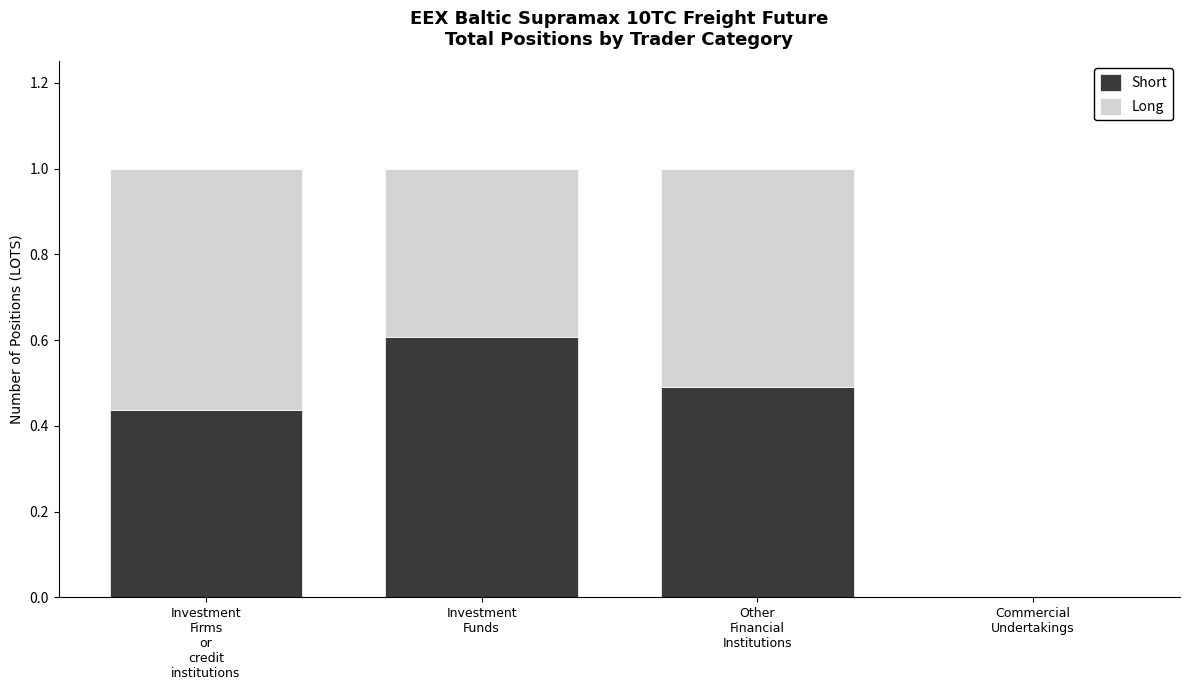

How many data points in Short are above 0?

3